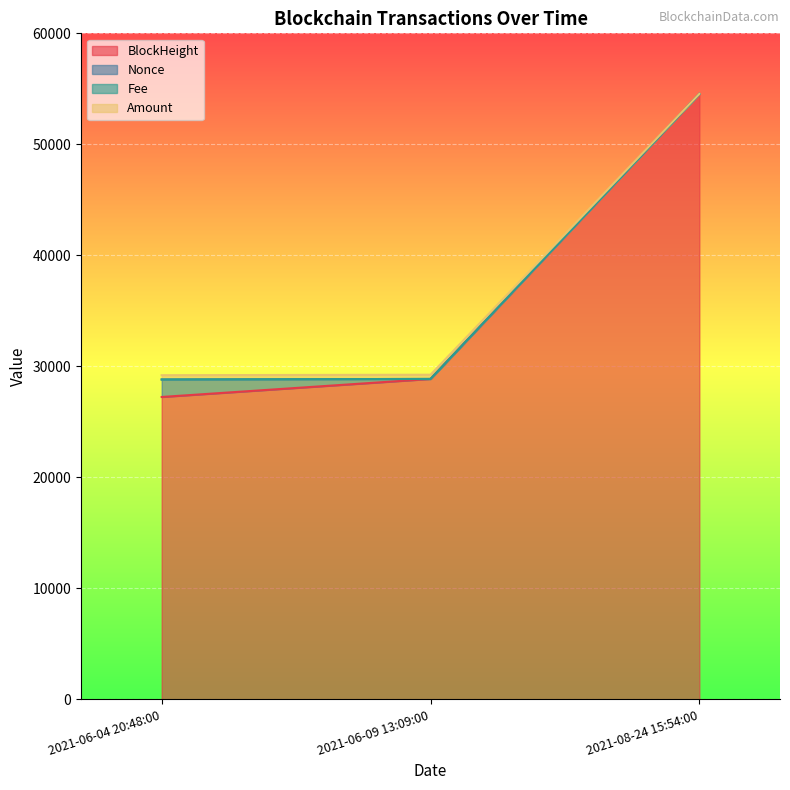

At how many categories does at least one series exceed 38581?

1